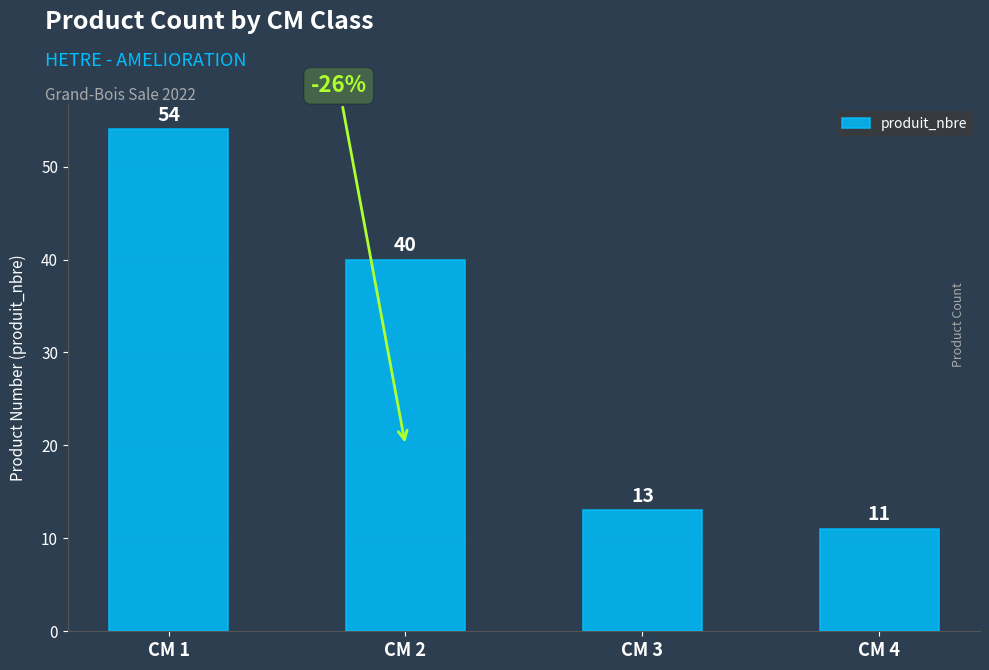

Reading left to right, list all the values displayed in this chart.

54	40	13	11